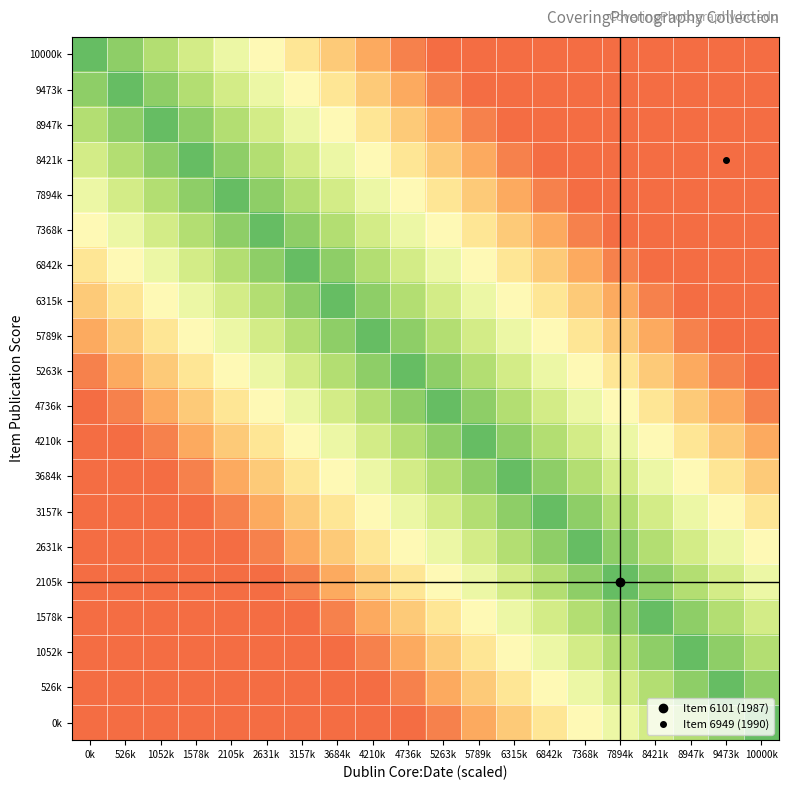

At how many categories does at least one series exceed 1988?

20